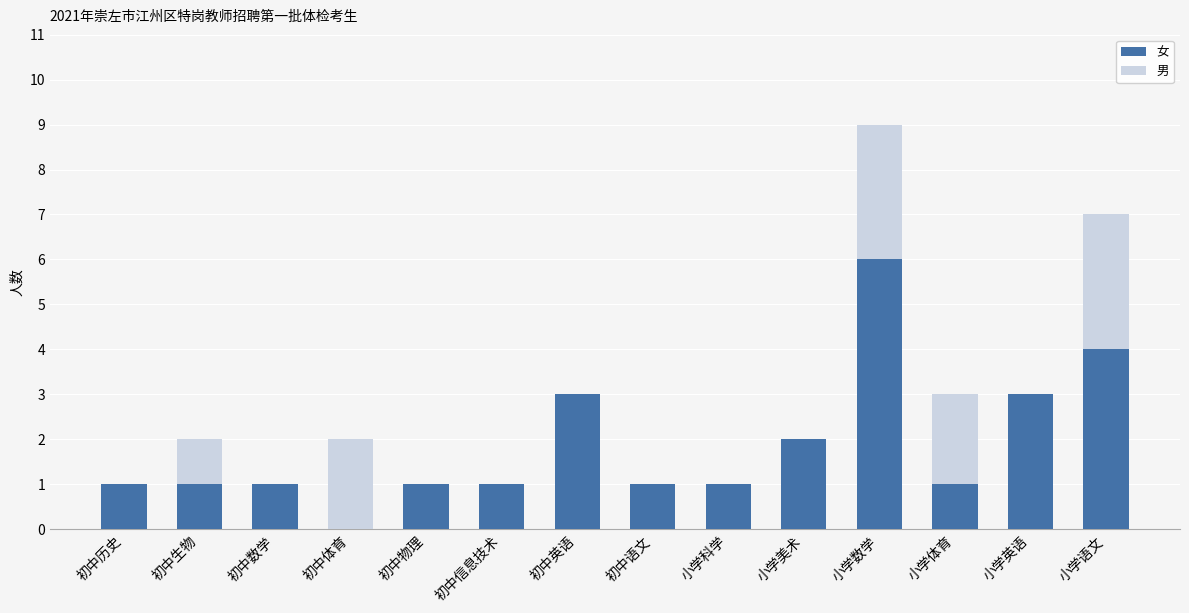

What are all the series names shown in the legend?

女, 男